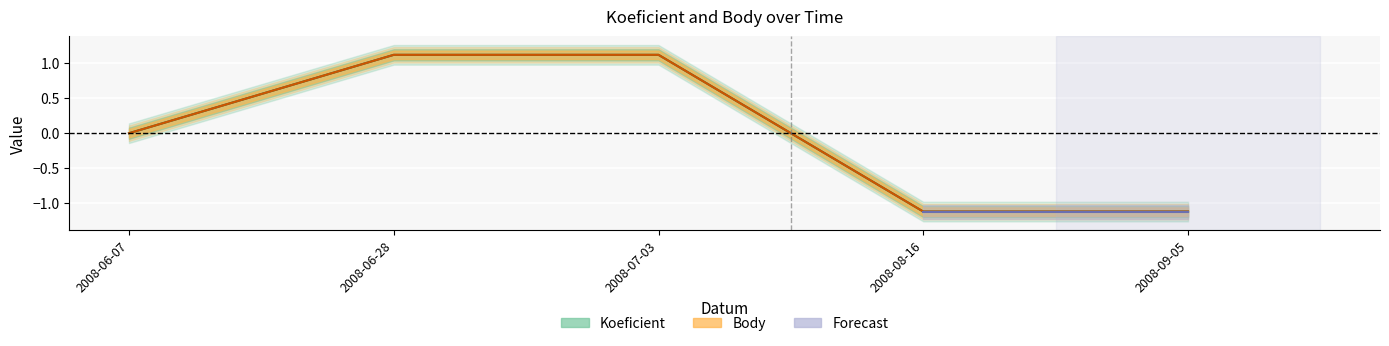

Reading right to left, list all the values displayed in this chart.

Koeficient: -1.1	-1.1	1.1	1.1	0.0
Body: -1.1	-1.1	1.1	1.1	0.0